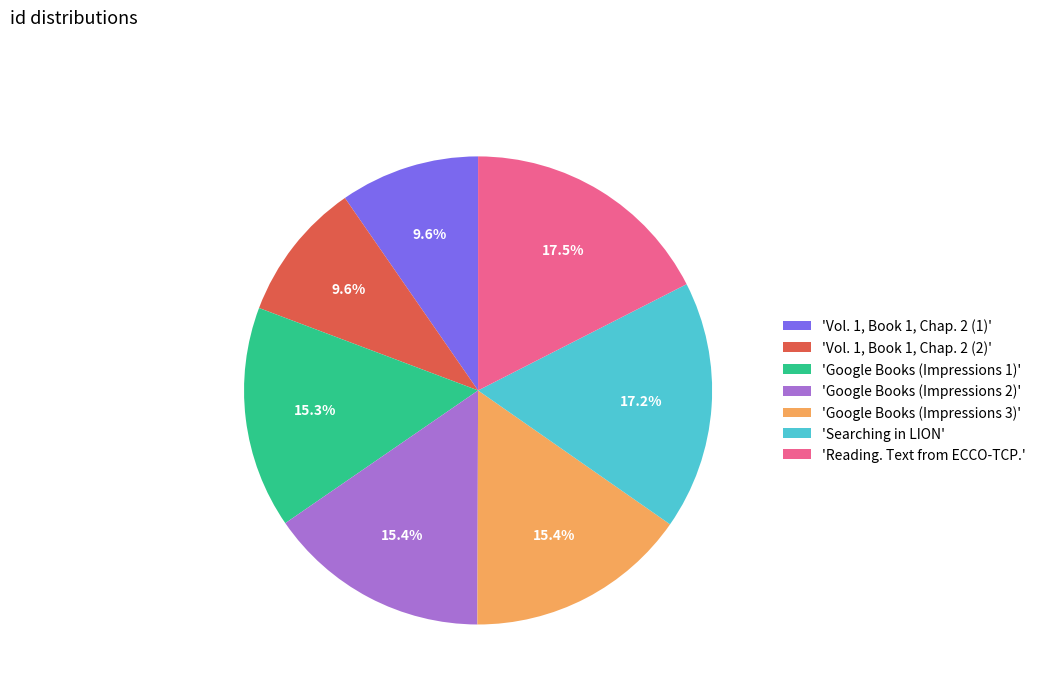

What percentage do 'Reading. Text from ECCO-TCP.' and 'Google Books (Impressions 1)' together represent?

32.8%